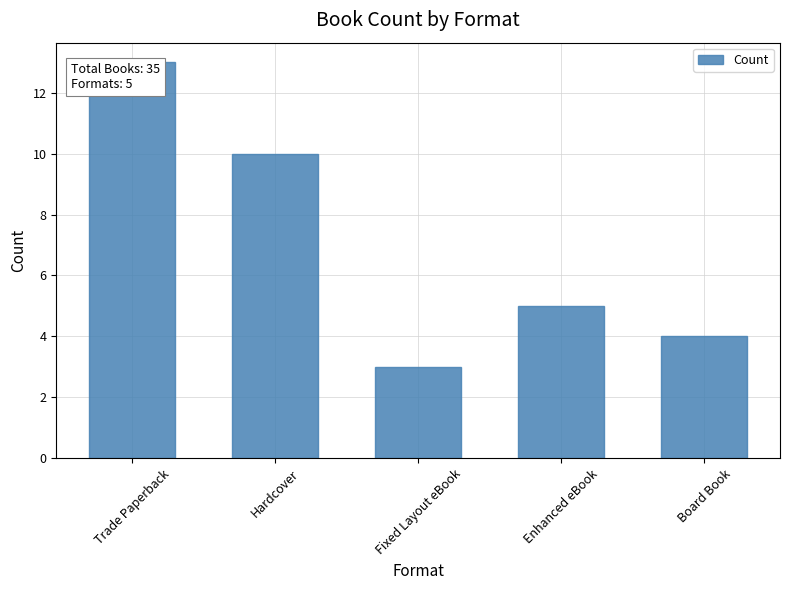

What is the sum of the values at Trade Paperback and Hardcover?

23